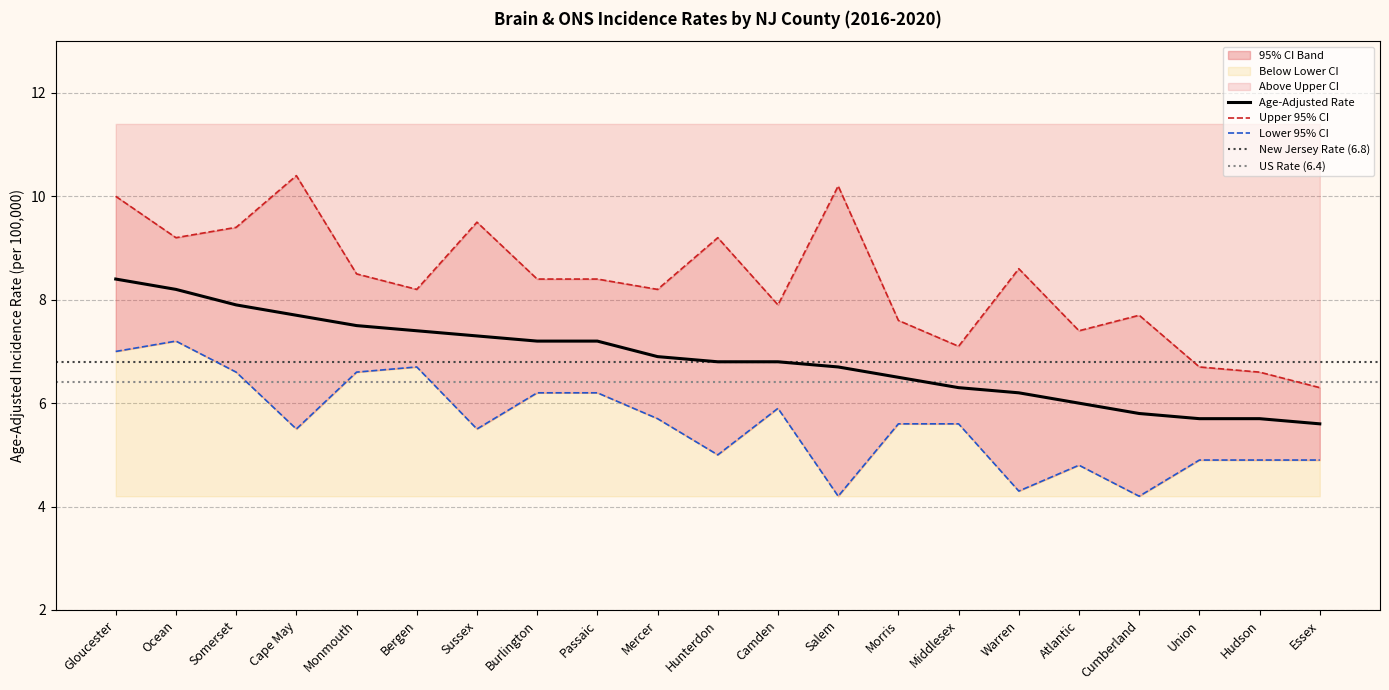

What is the difference between the maximum and minimum values in the Lower 95% CI series?

3.0